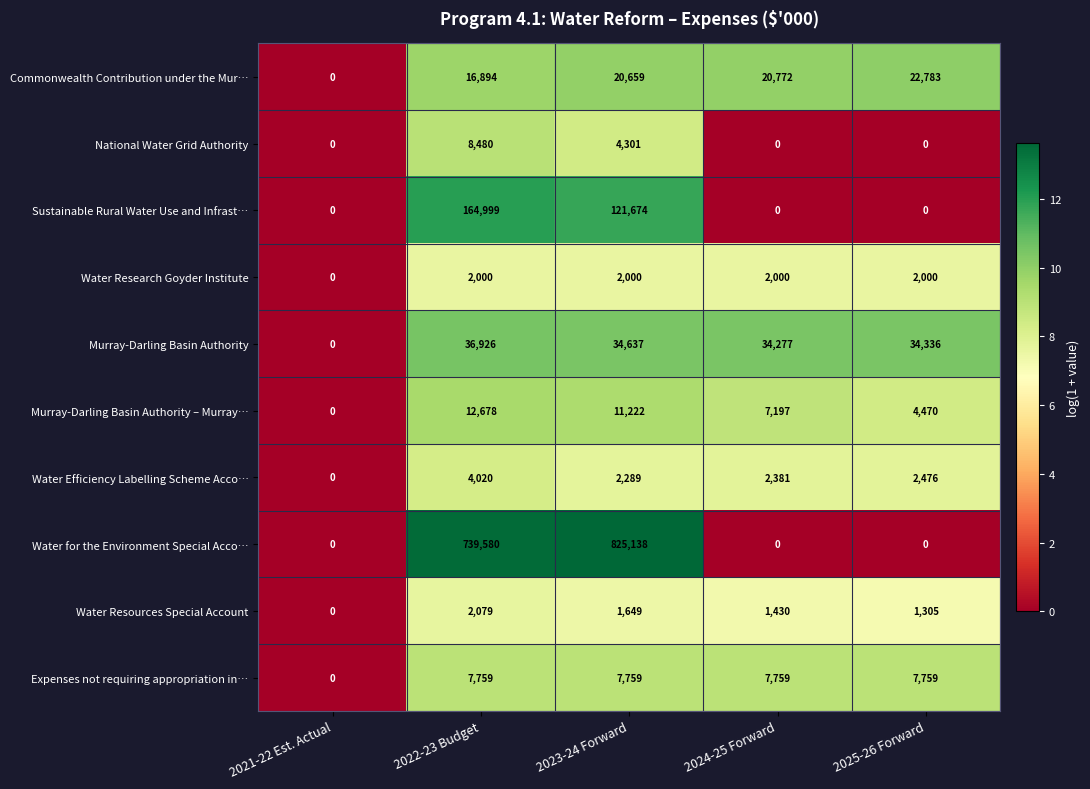

What value does the Murray-Darling Basin Authority series have at 2025-26 Forward, to the nearest 10?

34340